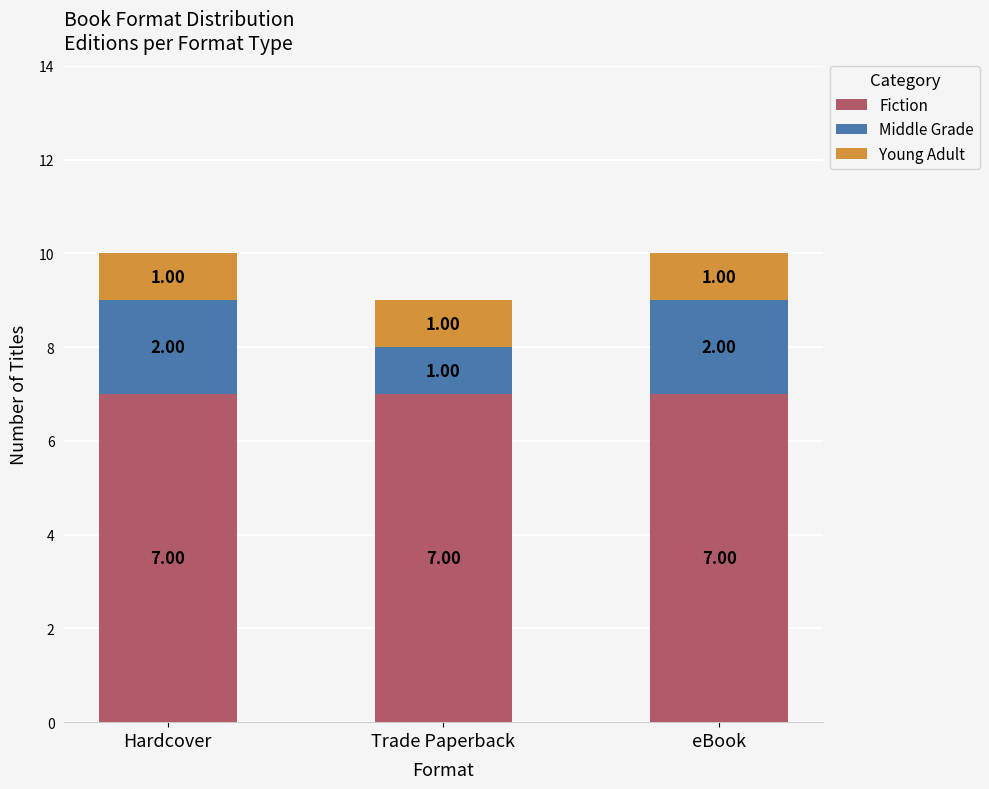

What is the total value across all series at Trade Paperback?

9